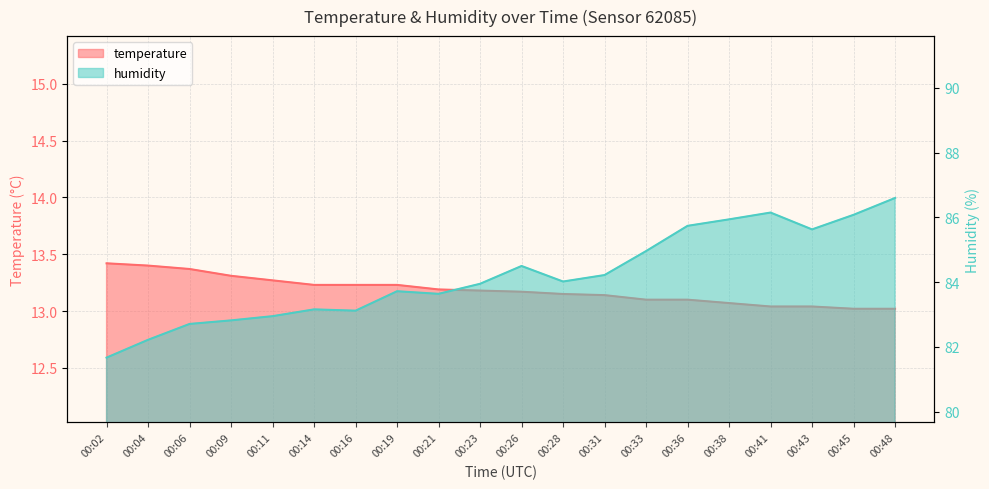

Which category has the highest value in the humidity series?

00:48